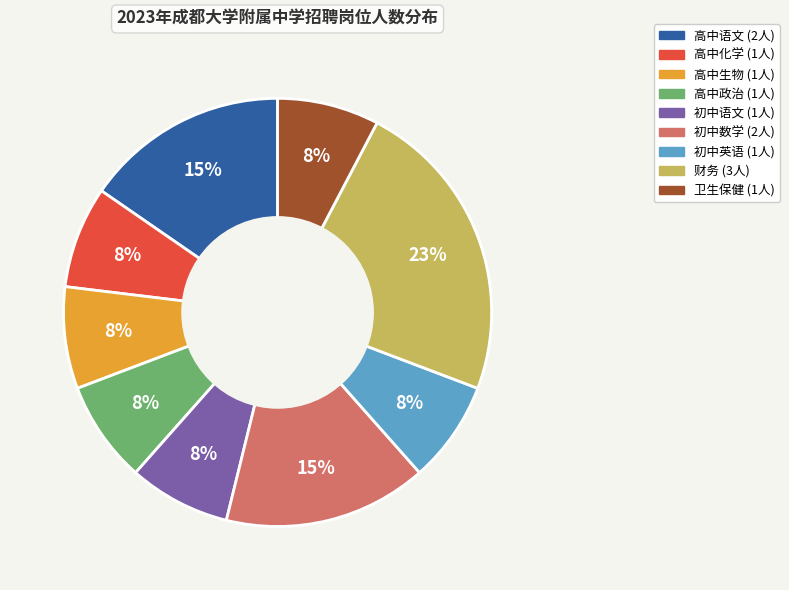

Does 卫生保健 account for over 50% of the chart?

No